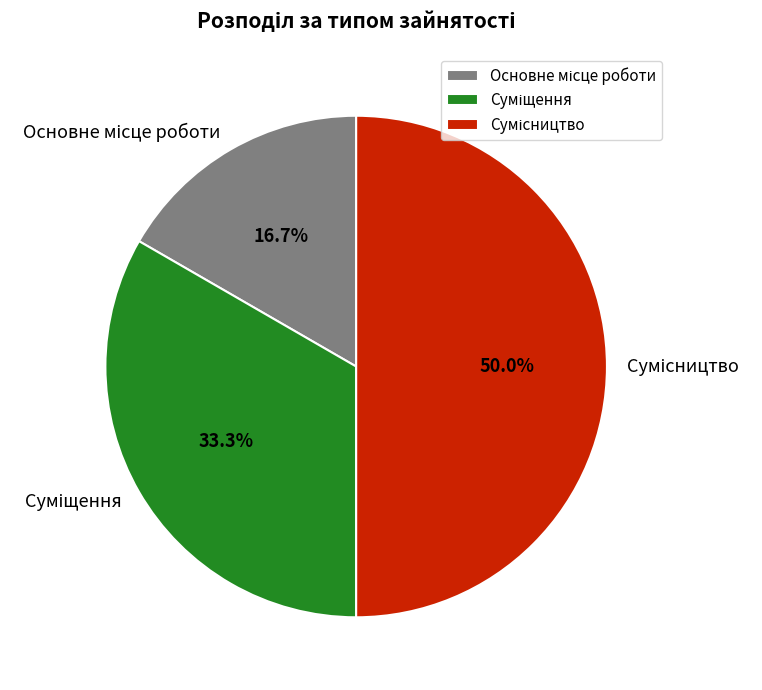

How many segments does this pie chart have?

3